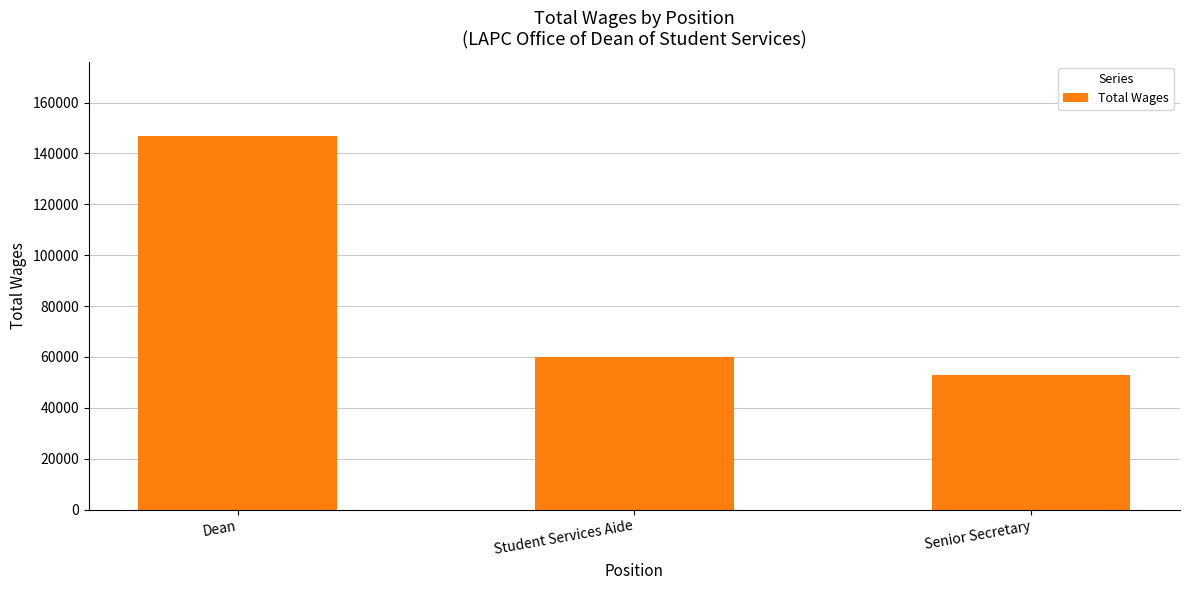

Approximately how many times larger is the value at Student Services Aide compared to Senior Secretary?

1.1